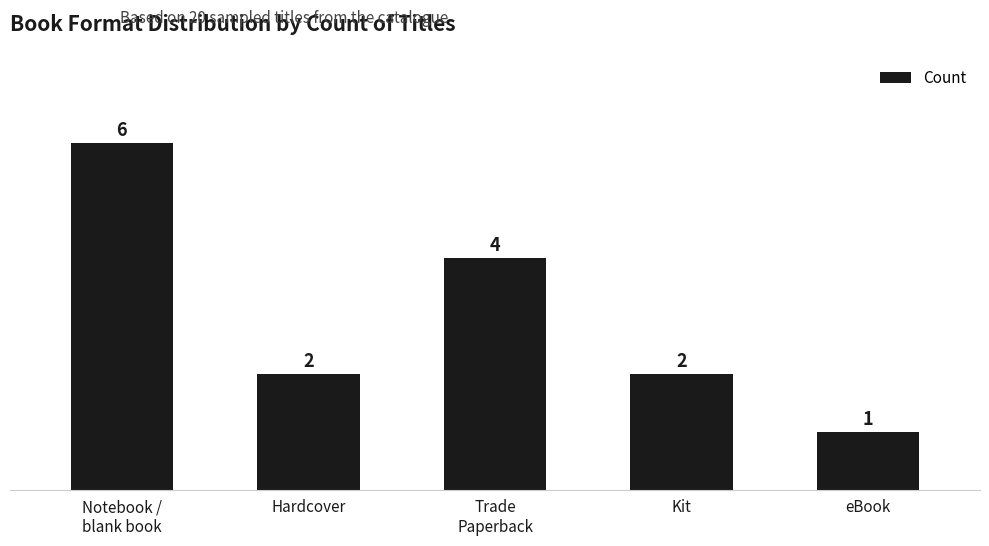

Is it true that the value at Kit is 3?

False